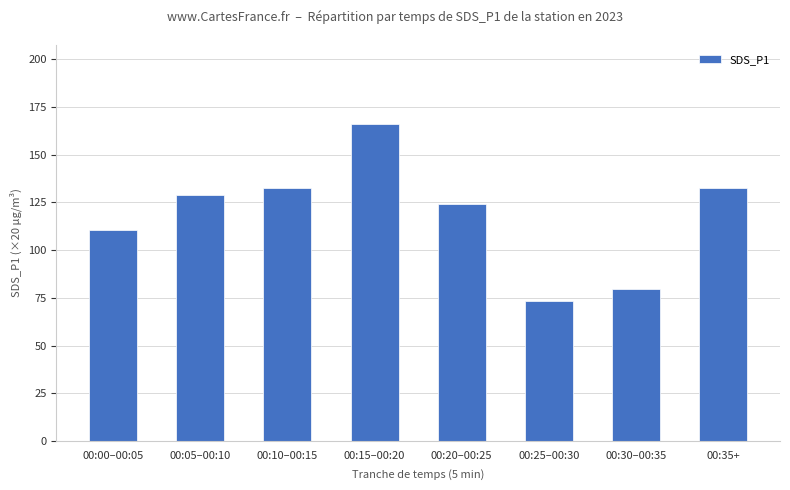

What is the average value?

118.5